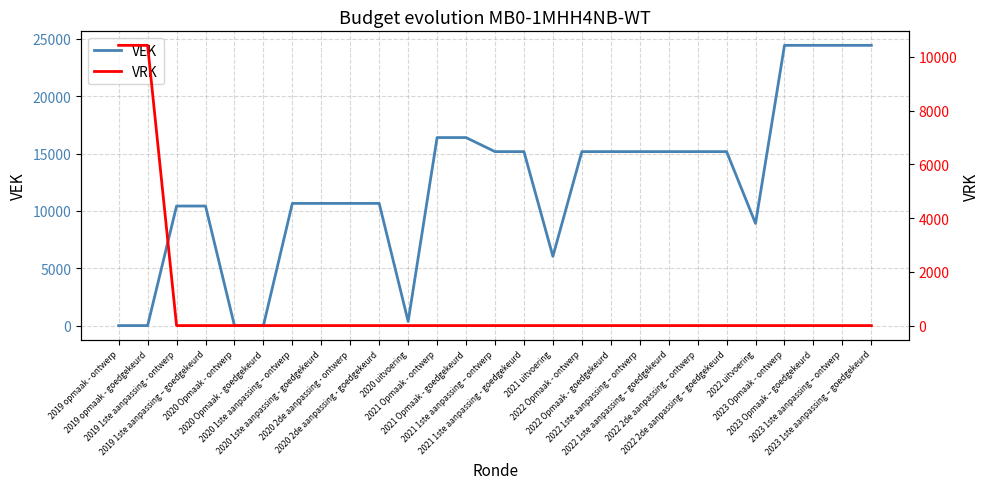

Which series has the largest total across all categories?

VEK